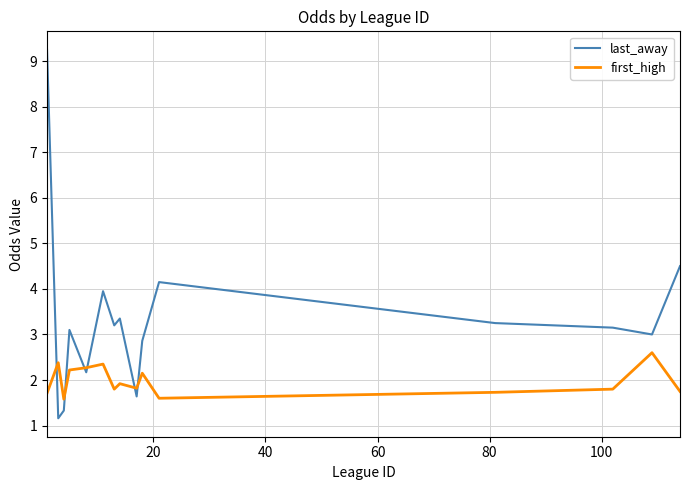

True or false: first_high and last_away intersect in this chart.

True